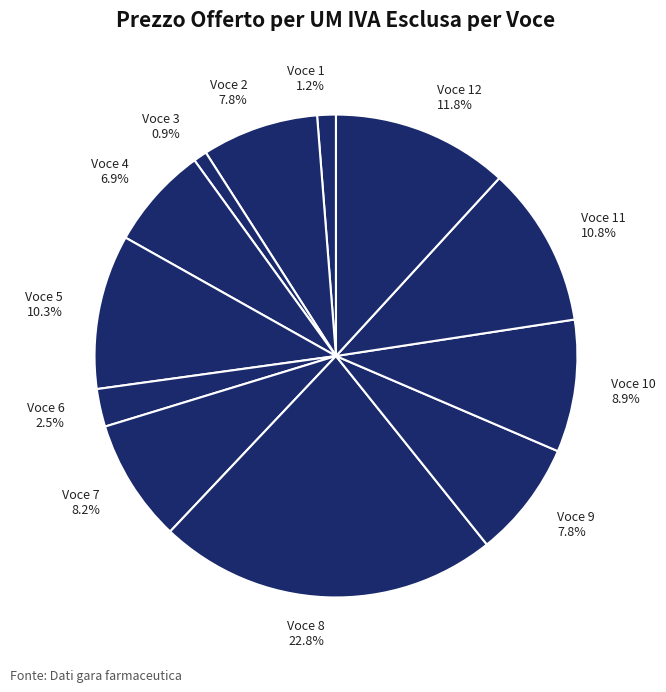

How many segments does this pie chart have?

12